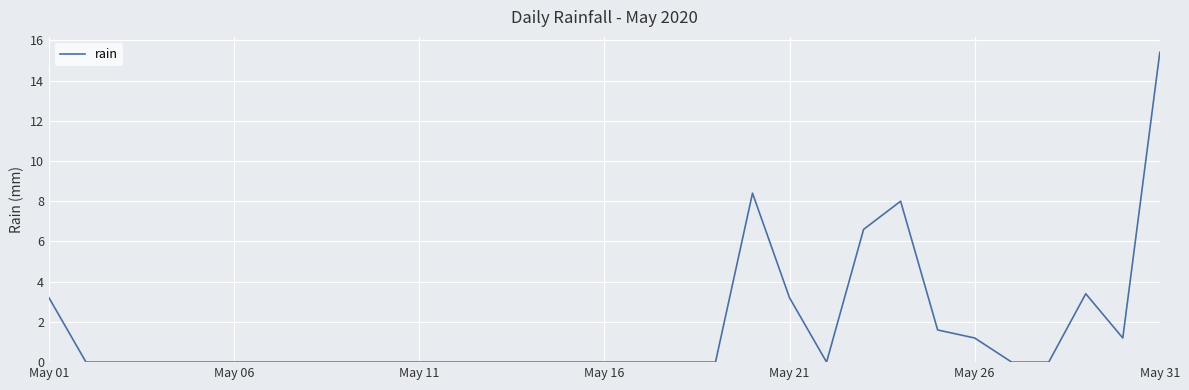

What is the difference between the maximum and minimum values?

15.4